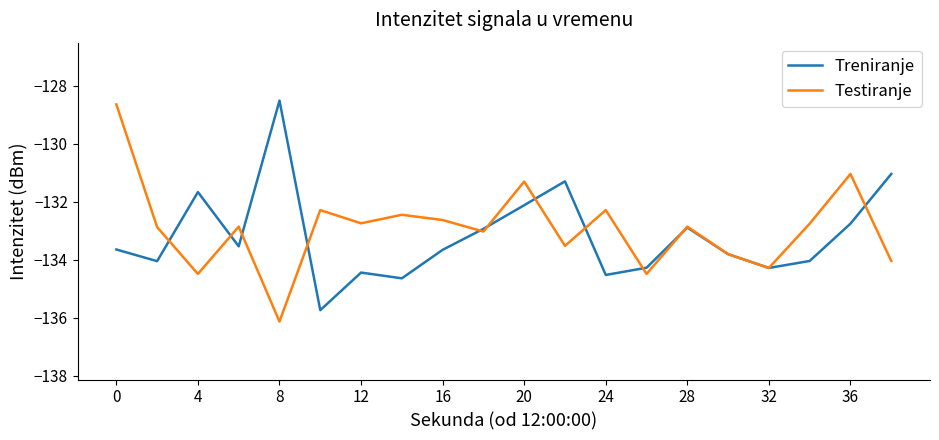

What is the lowest value of the Treniranje series?

-135.7